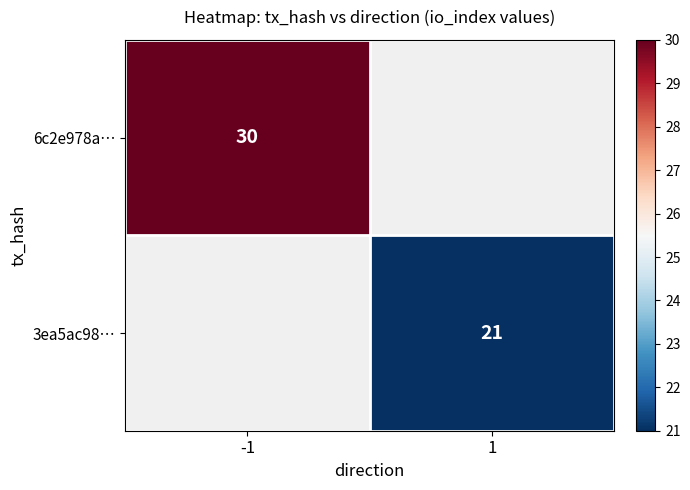

Which category has the lowest value across all series?

1